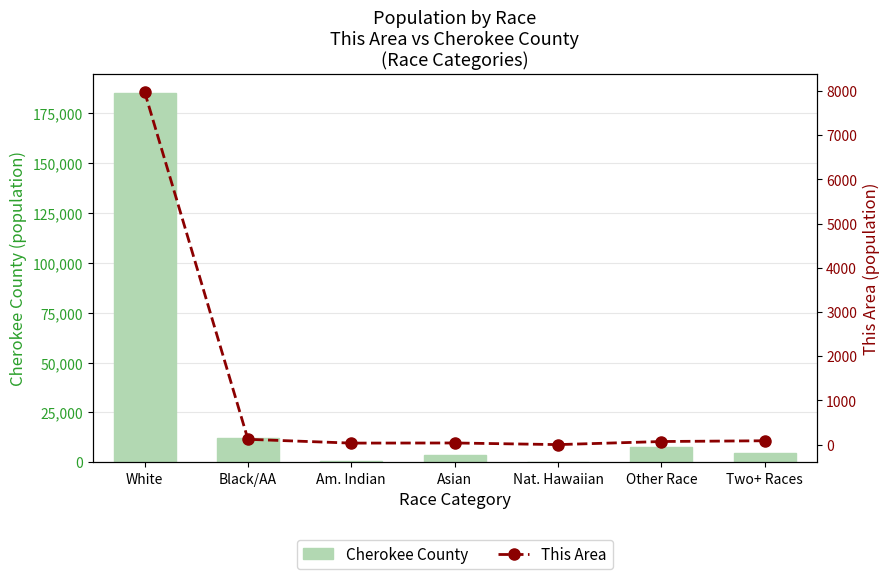

The value of This Area at White is 4616. True or false?

False